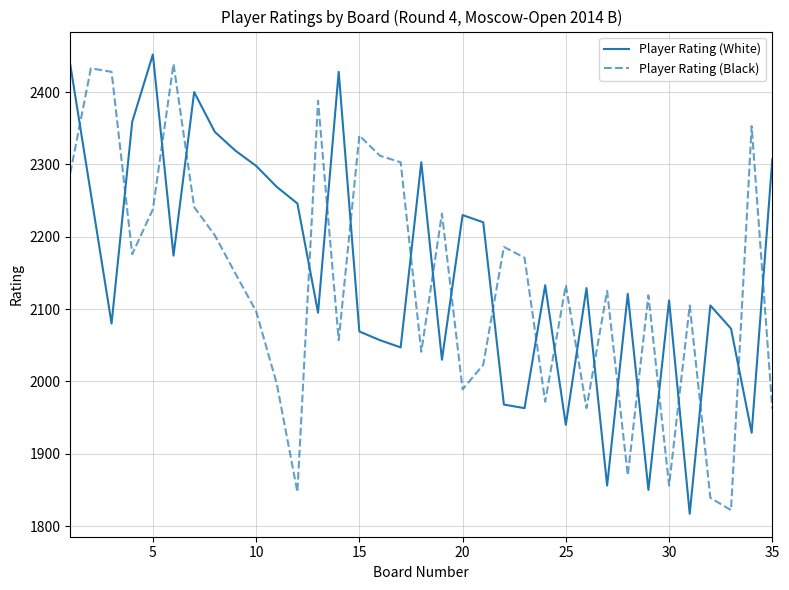

How many intersections are there between Player Rating (White) and Player Rating (Black)?

22